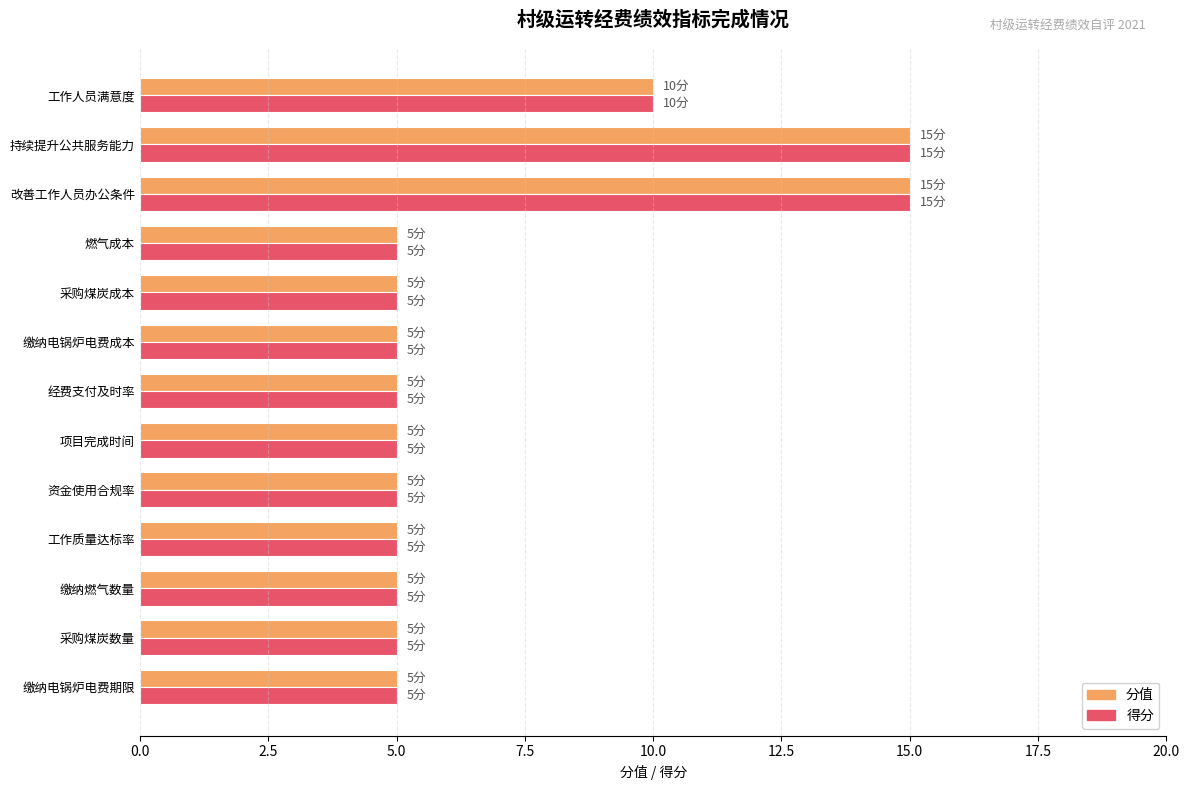

What is the approximate value of 分值 at 改善工作人员办公条件?

15